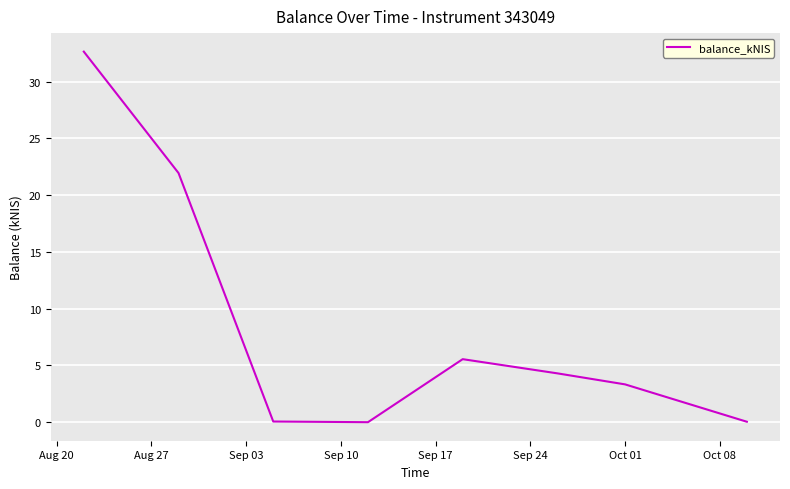

What is the average value?

8.5